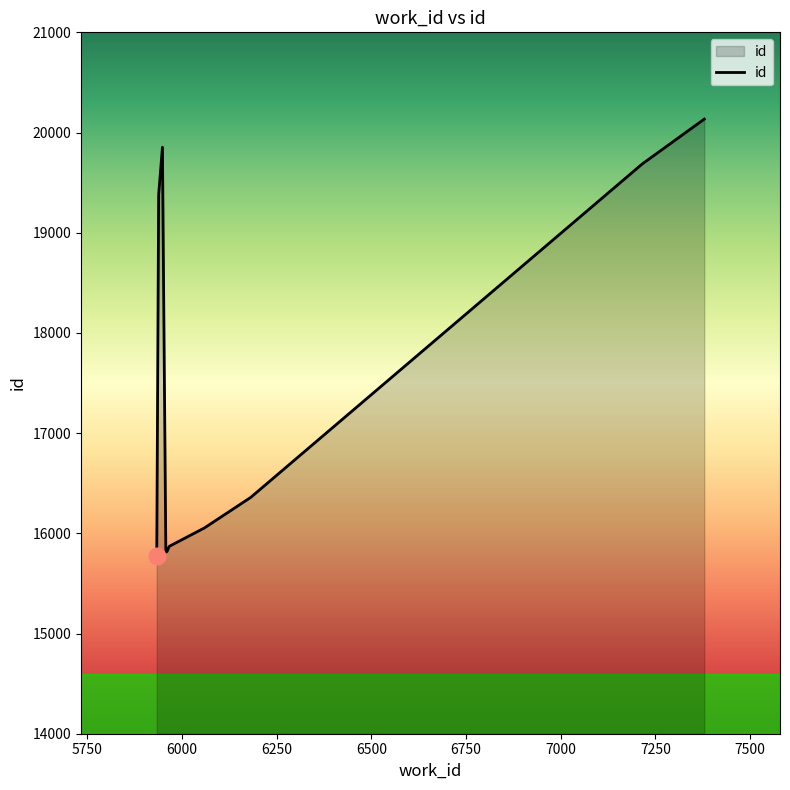

What is the greatest value displayed?

20134